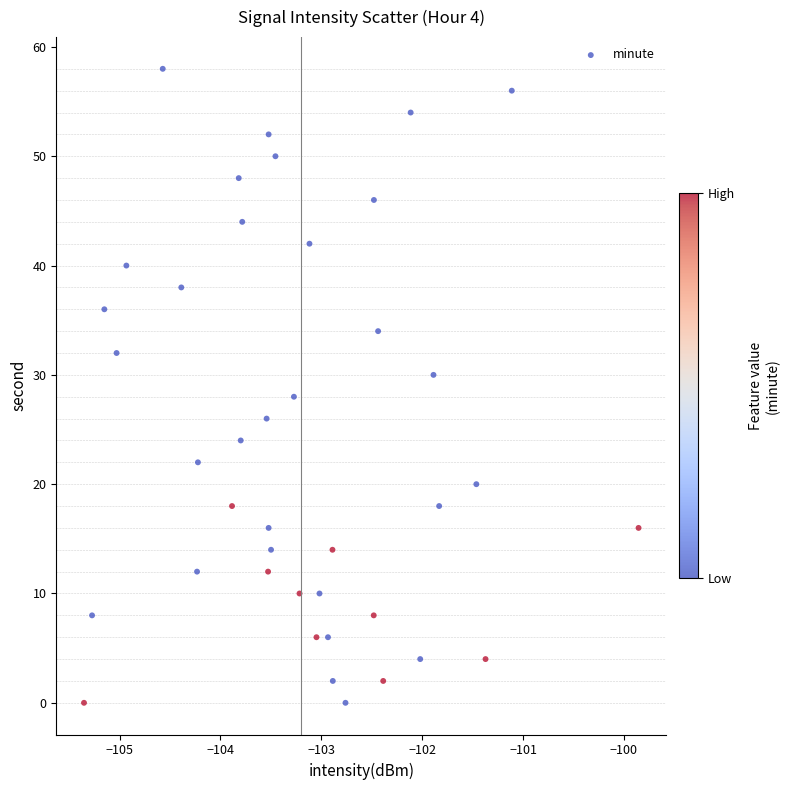

What is the range of Y values (max minus min)?

58